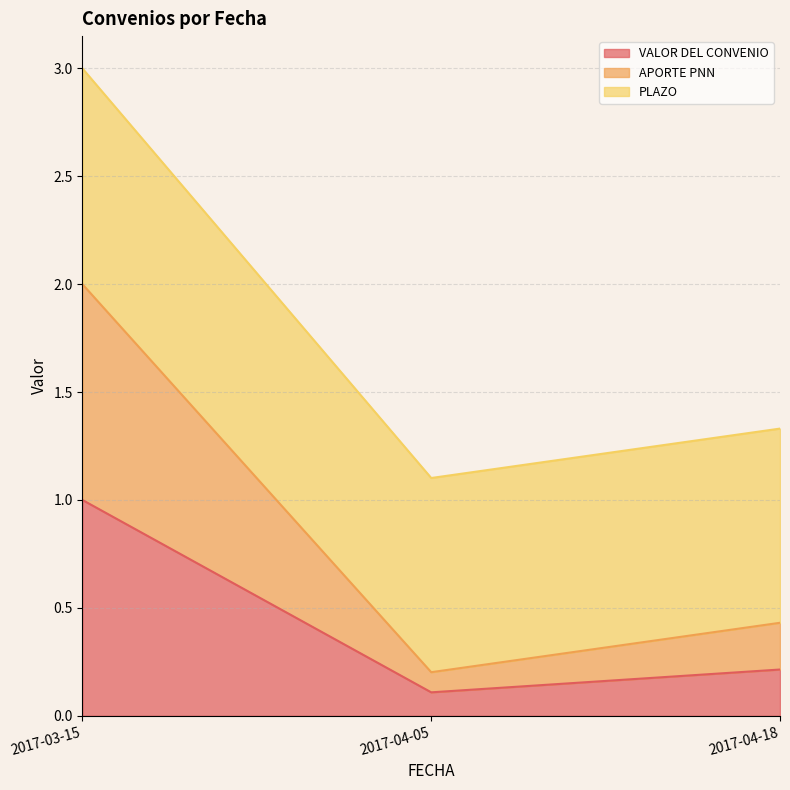

Rank the series at 2017-03-15 from lowest to highest value.

VALOR DEL CONVENIO, APORTE PNN, PLAZO